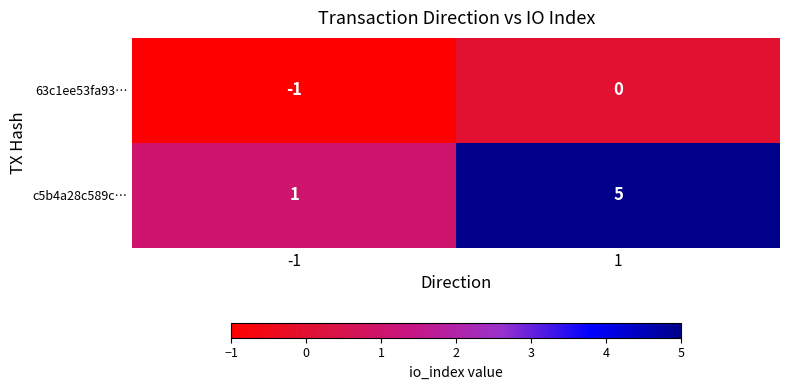

Rank the series at -1 from highest to lowest value.

c5b4a28c589c…, 63c1ee53fa93…